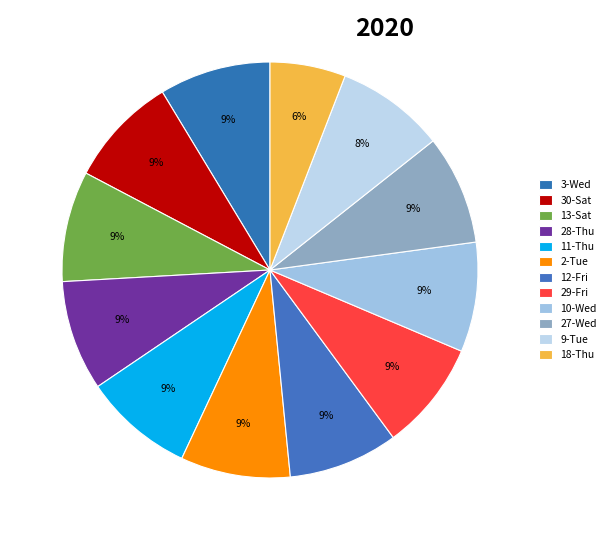

Which category has the smallest portion of the pie?

18-Thu